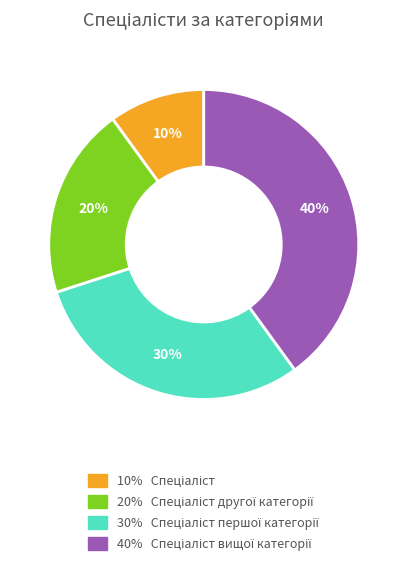

To the nearest percent, what is the average slice percentage?

25%